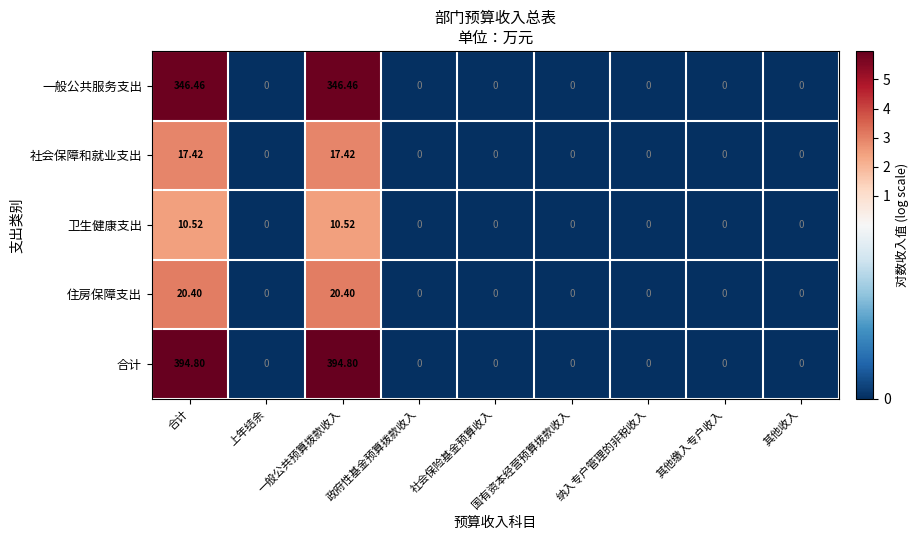

Between 一般公共预算拨款收入 and 其他收入, which series saw the biggest shift?

合计